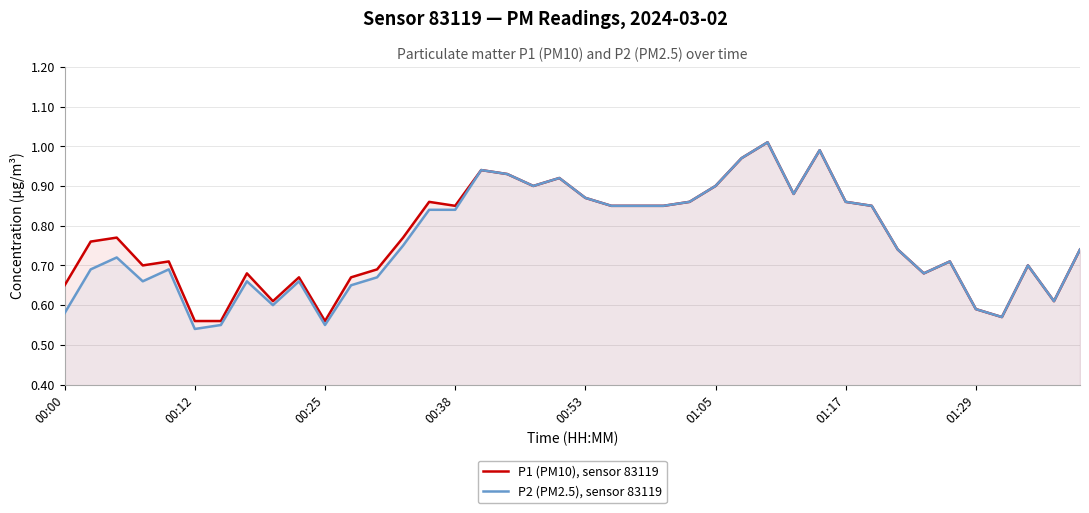

List the series in order of their overall mean, lowest first.

P2 (PM2.5), sensor 83119, P1 (PM10), sensor 83119